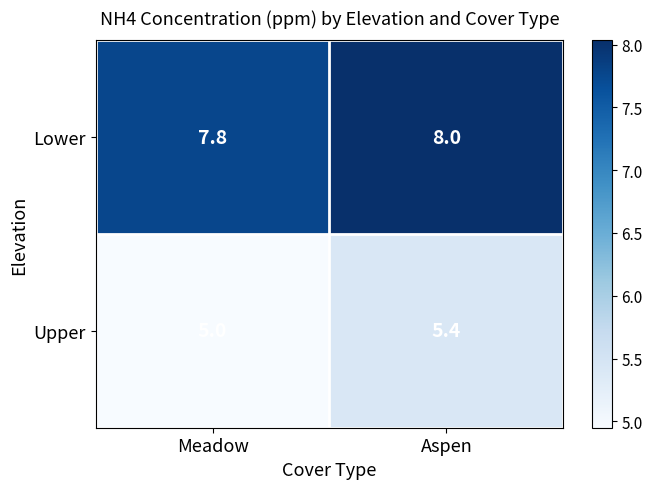

Reading left to right, what are all the values shown in this chart?

Lower: Meadow=7.8	Aspen=8.0
Upper: Meadow=5.0	Aspen=5.4